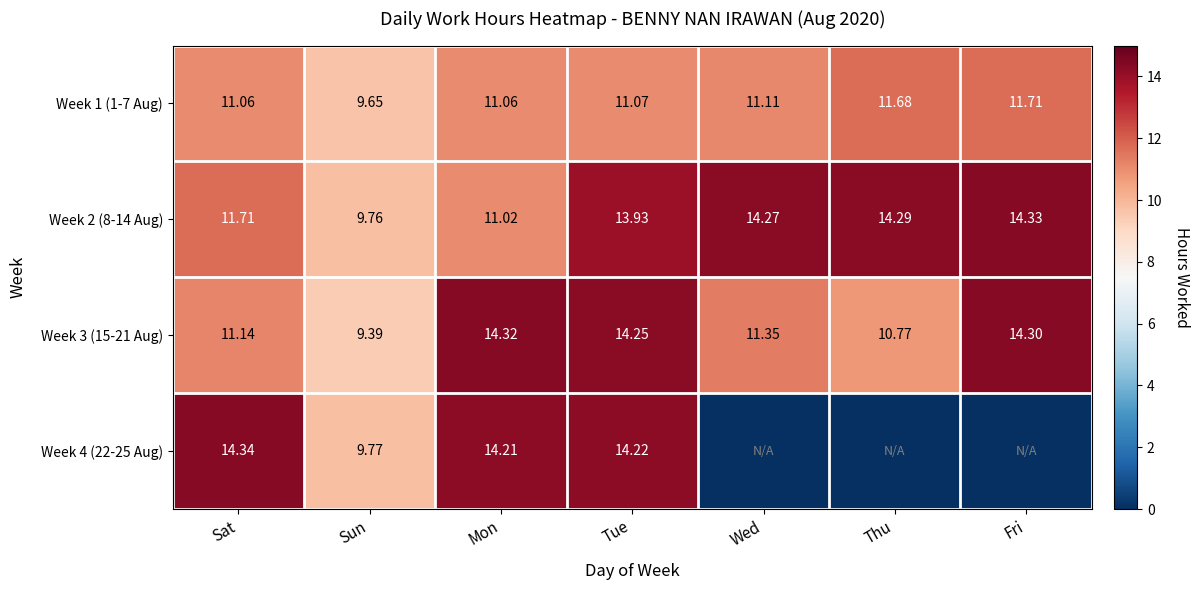

List the labels in order of Week 2 (8-14 Aug) value, largest first.

Fri, Thu, Wed, Tue, Sat, Mon, Sun